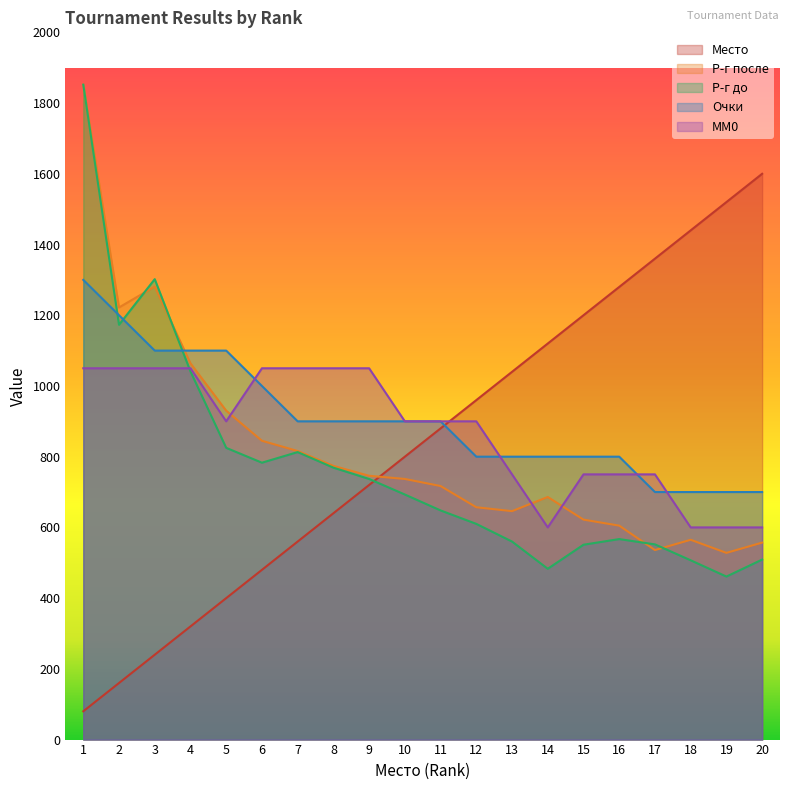

What is the value of the Место point at the 7th from the left?

560